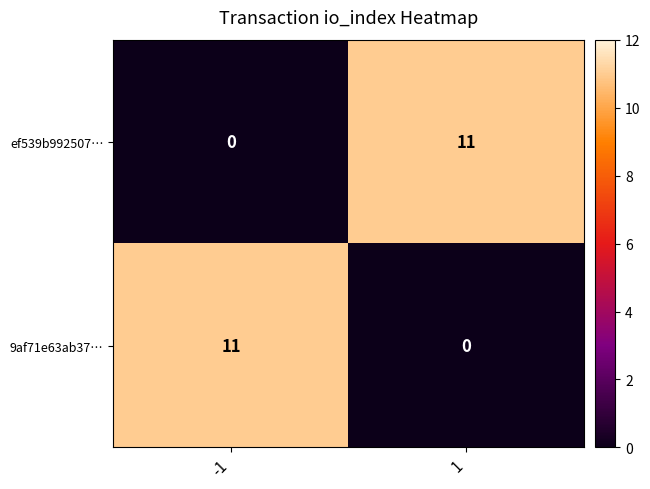

What is the maximum value shown in the chart?

11